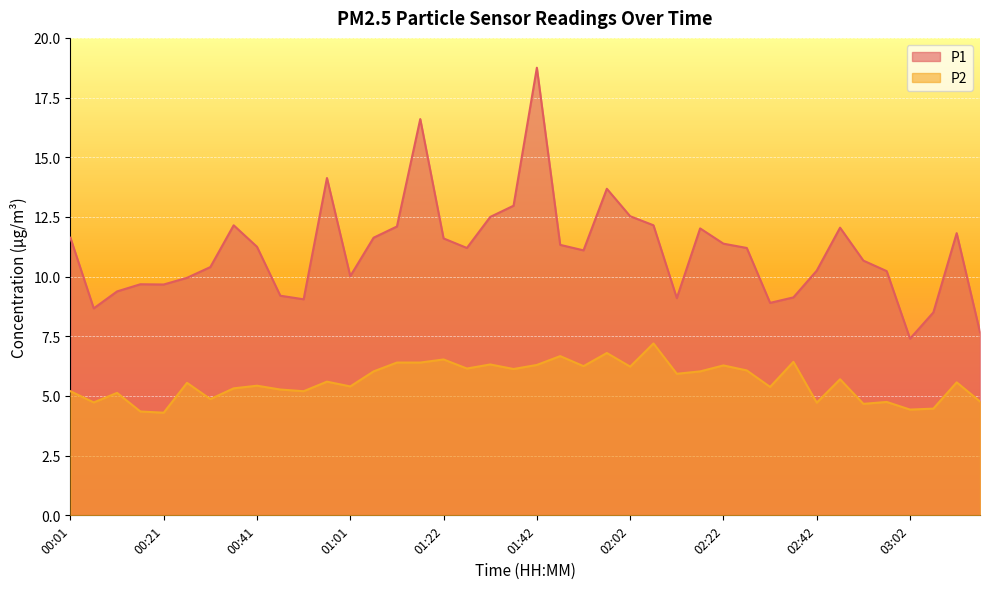

What is the spread (max minus min) of values at 00:06?

3.9